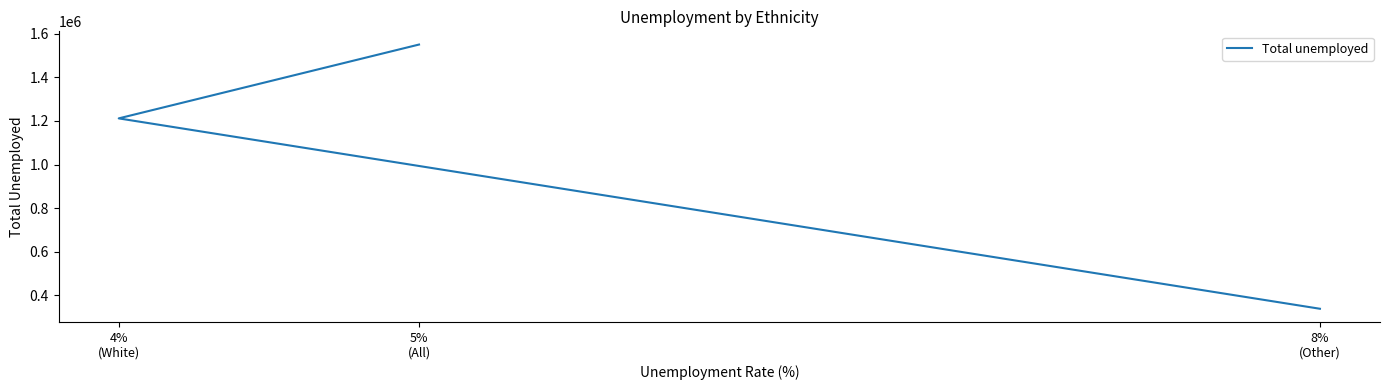

The chart shows a value of 121827 at 8%
(Other). True or false?

False